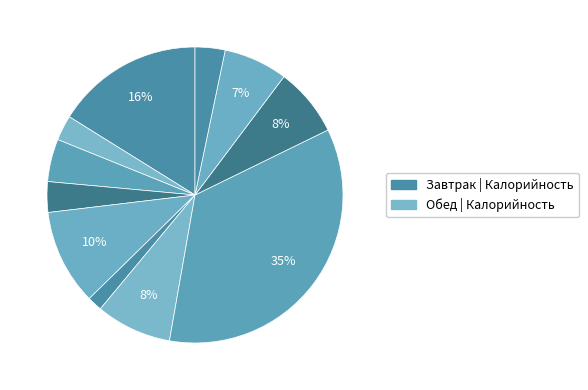

Count the number of slices in the pie.

11